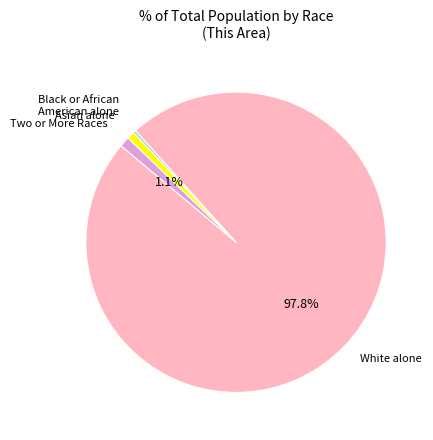

Is there any slice that represents more than half of the pie?

Yes